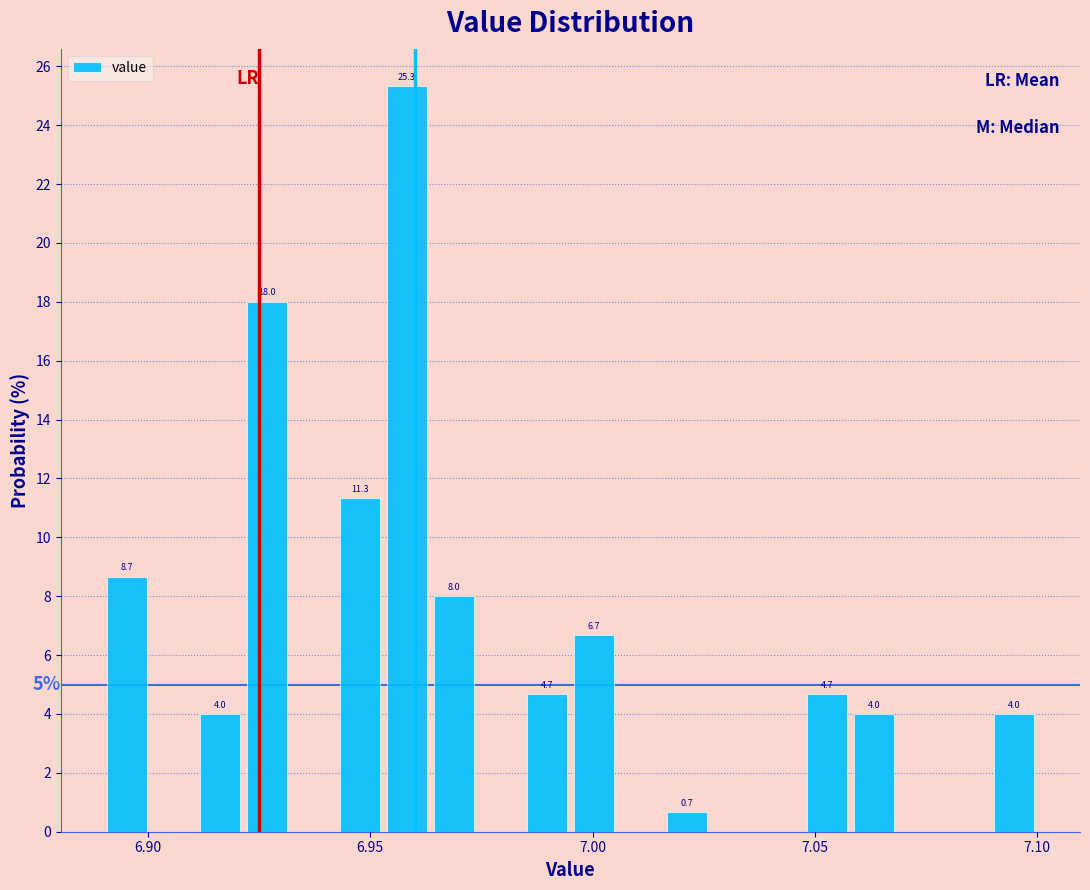

Read against the x-axis, roughly where is the centre of the tallest bar?

6.960